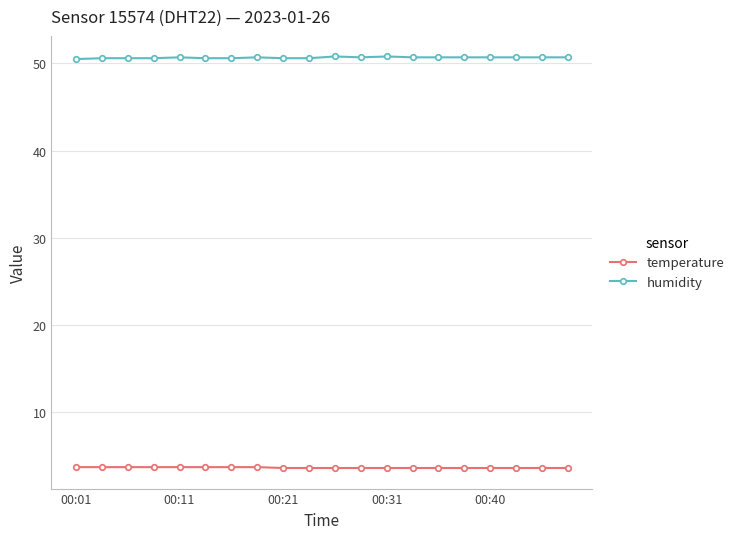

At how many categories does at least one series exceed 21?

20